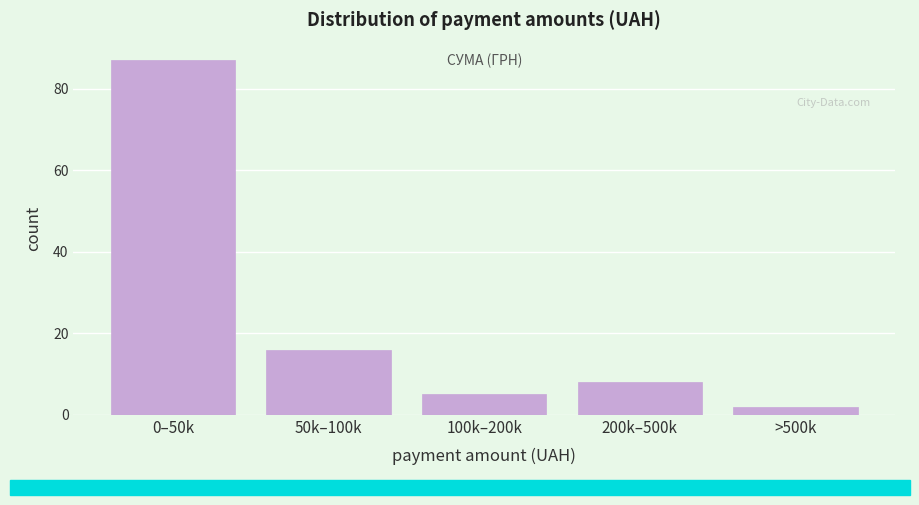

Reading left to right, extract all data points from this chart.

0–50k=87	50k–100k=16	100k–200k=5	200k–500k=8	>500k=2